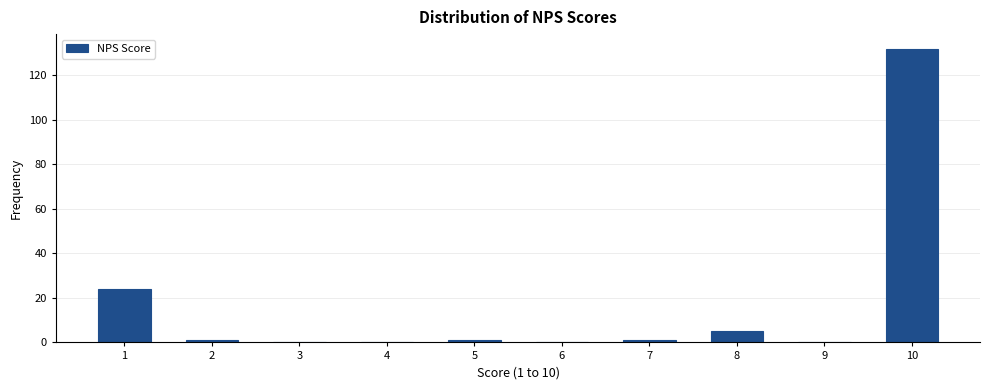

Reading left to right, transcribe all the data shown in this chart.

1=24	2=1	3=0	4=0	5=1	6=0	7=1	8=5	9=0	10=132